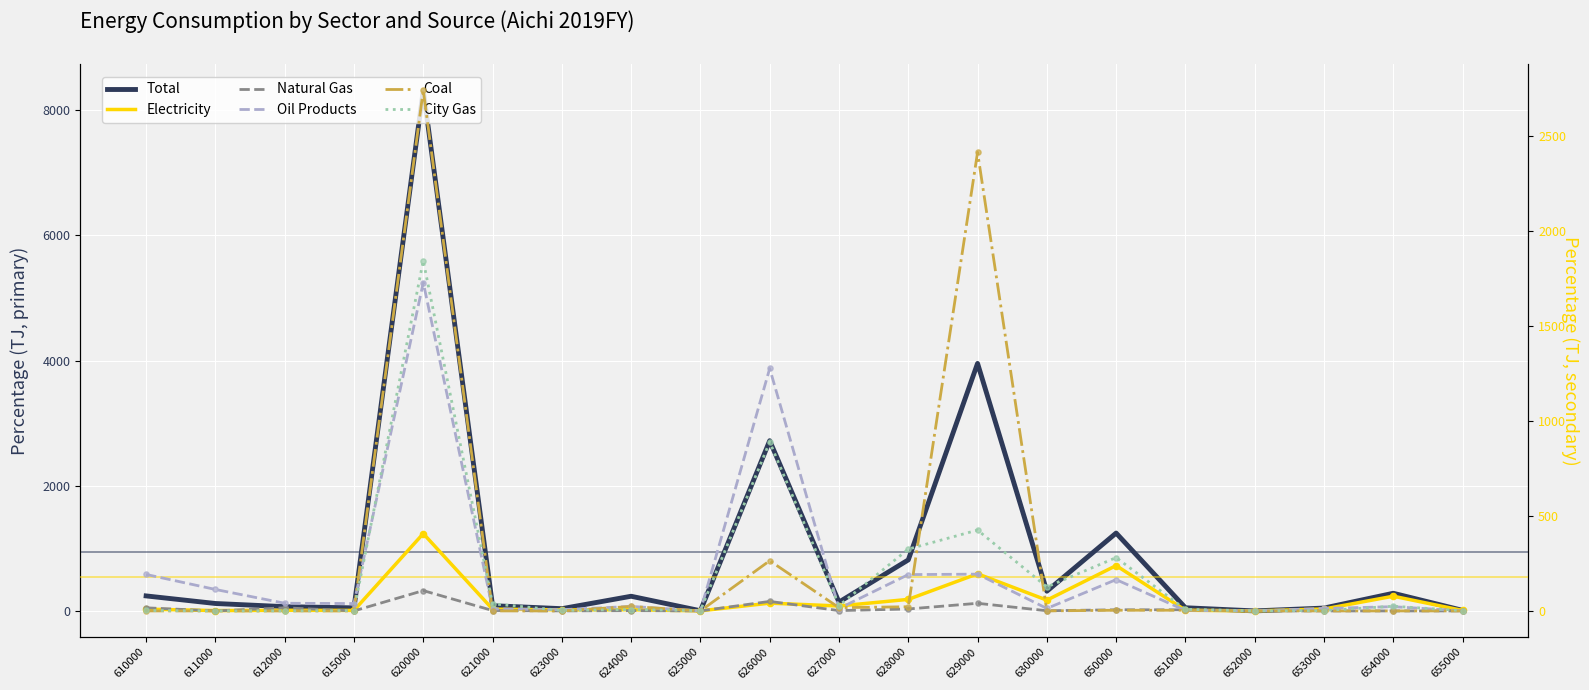

Which series reaches the minimum Y coordinate?

Natural Gas